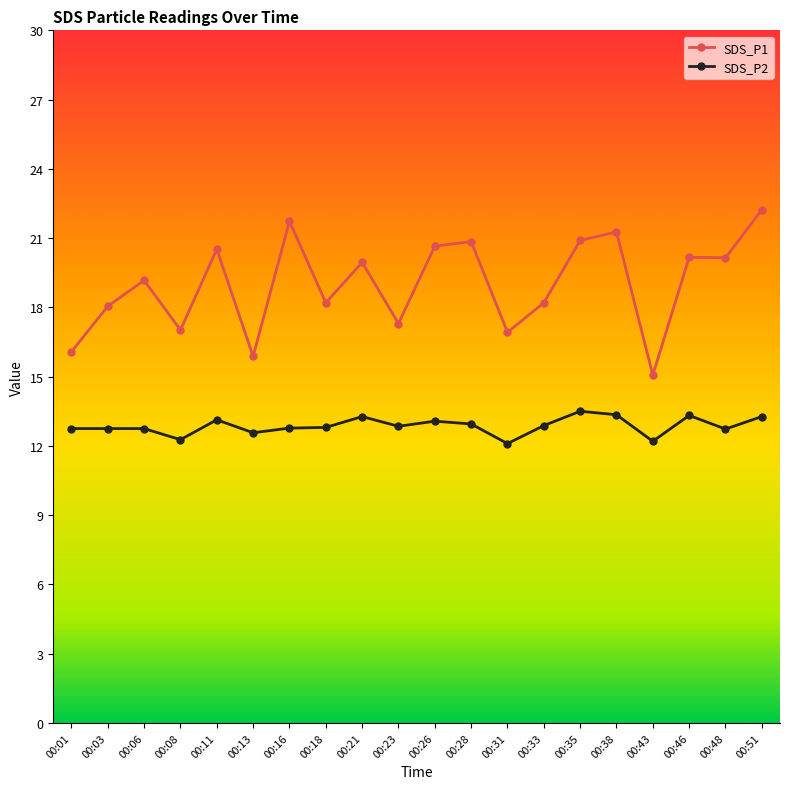

Which category has the highest value across all series?

00:51